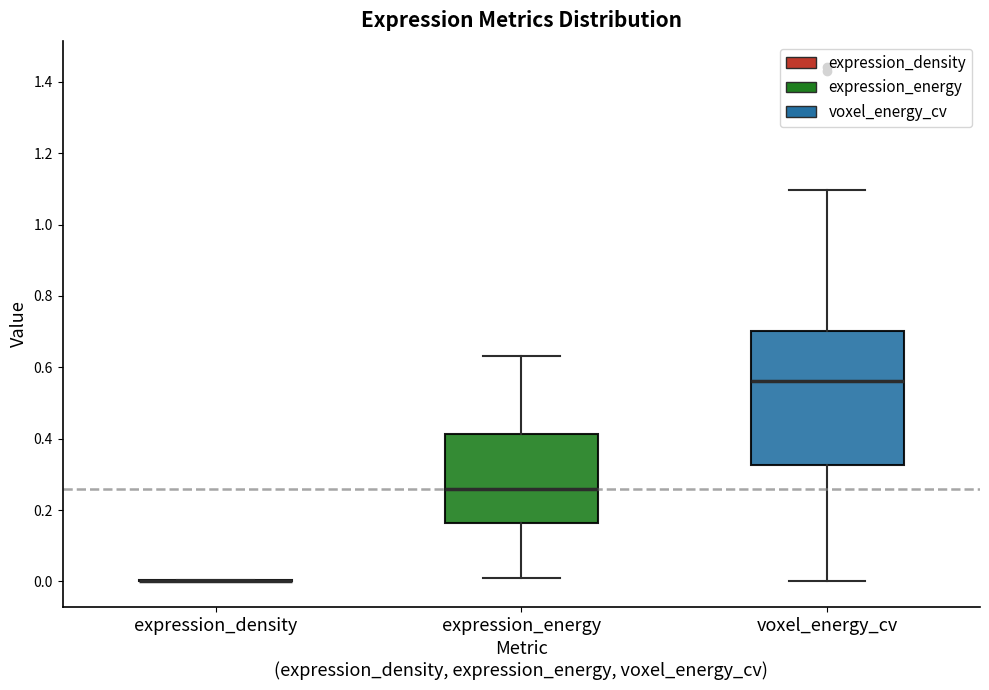

Reading left to right, transcribe this box plot: for each box, give where its median line is, the range the box spans, and where its two whiskers end, as read against the y-axis. The values are not printed on the chart, so give them approximately, as read against the axis.

expression_density: box collapsed to a line at 0.00, whiskers 0.00 to 0.00
expression_energy: median 0.26, box 0.16 to 0.42, whiskers 0.00 to 0.64
voxel_energy_cv: median 0.56, box 0.32 to 0.70, whiskers 0.00 to 1.10